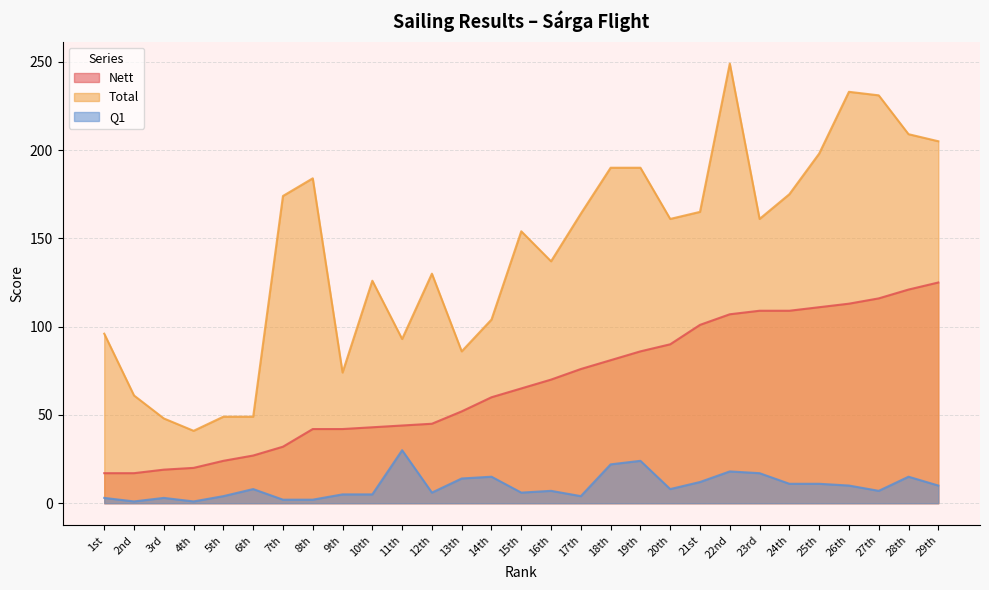

What is the total value across all series at 26th?

356